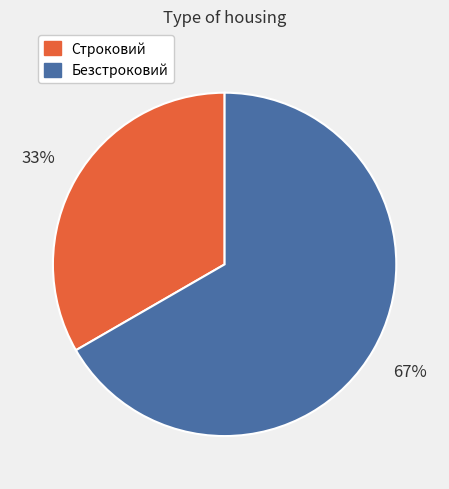

Which category has the biggest portion of the pie?

Безстроковий